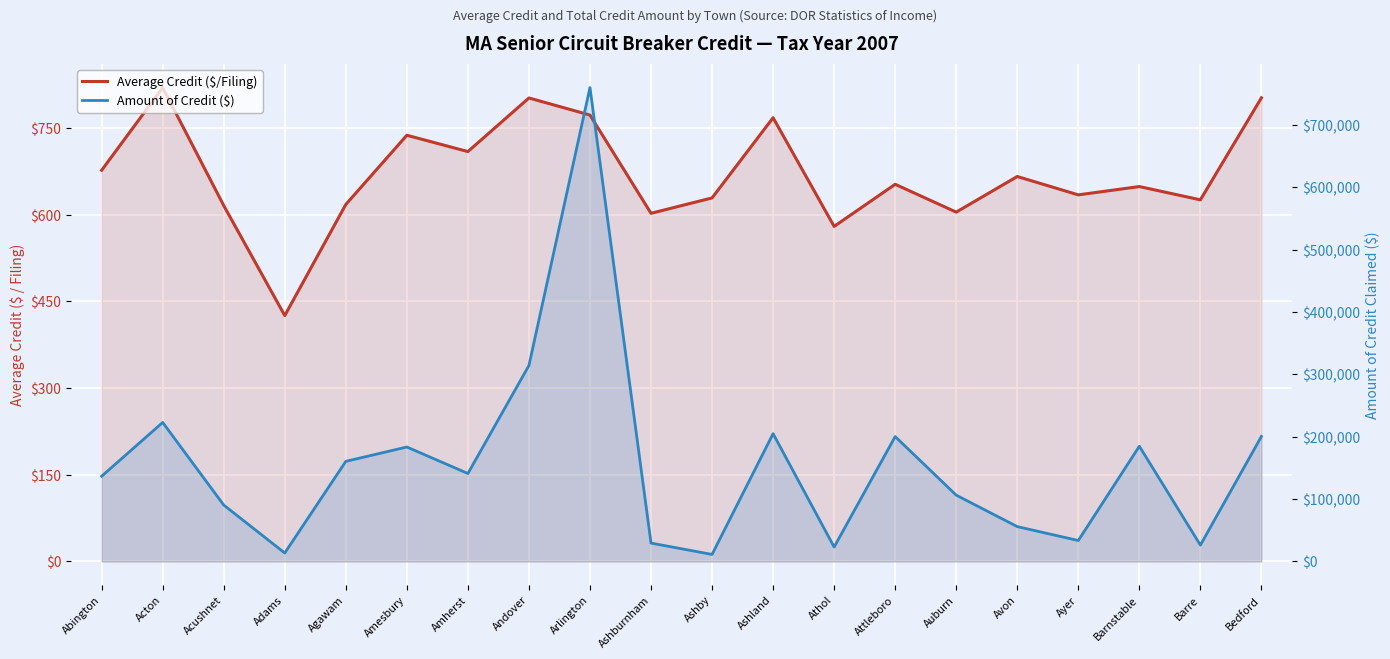

Reading right to left, what are all the values shown in this chart?

Average Credit ($/Filing): Bedford=802.4	Barre=625.8	Barnstable=648.8	Ayer=634.5	Avon=666.2	Auburn=604.6	Attleboro=652.7	Athol=579.9	Ashland=767.9	Ashby=629.2	Ashburnham=602.6	Arlington=772.6	Andover=802.1	Amherst=709.3	Amesbury=737.6	Agawam=617.8	Adams=425.5	Acushnet=615.9	Acton=820.1	Abington=677.0
Amount of Credit ($): Bedford=200597.0	Barre=26285.0	Barnstable=184911.0	Ayer=33626.0	Avon=55963.0	Auburn=106409.0	Attleboro=200391.0	Athol=23195.0	Ashland=205040.0	Ashby=11325.0	Ashburnham=29525.0	Arlington=760228.0	Andover=314427.0	Amherst=141160.0	Amesbury=183663.0	Agawam=160633.0	Adams=13617.0	Acushnet=90544.0	Acton=223064.0	Abington=136753.0